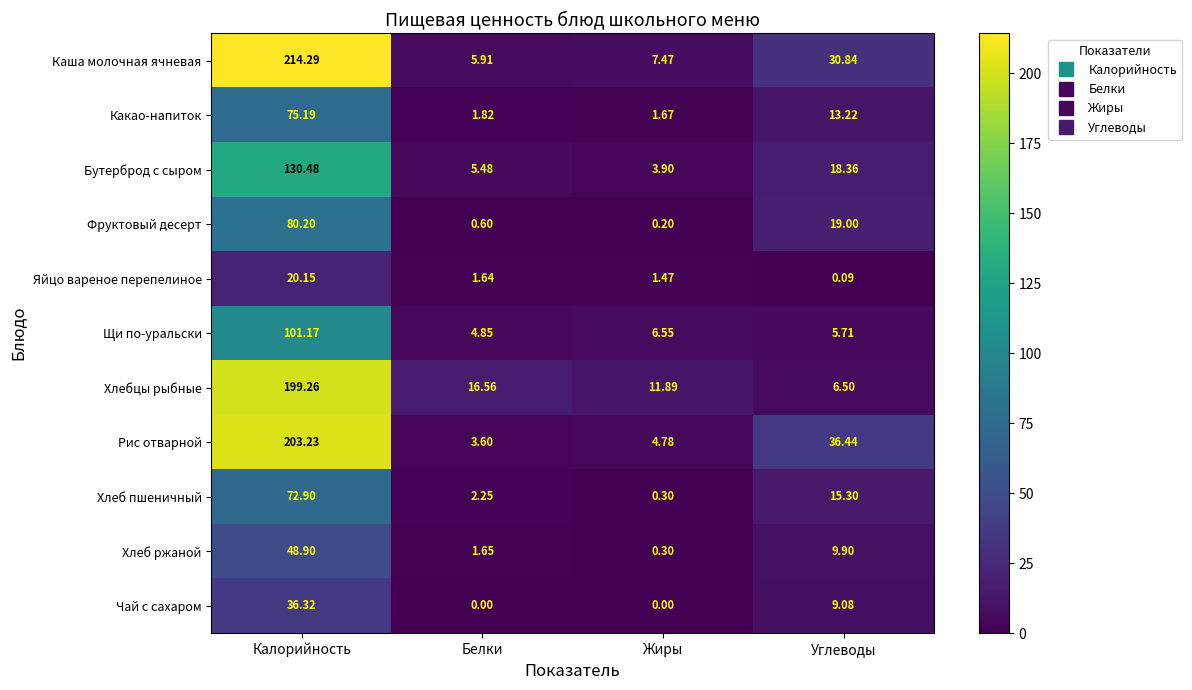

What is the difference between the highest and lowest values at Белки?

16.6